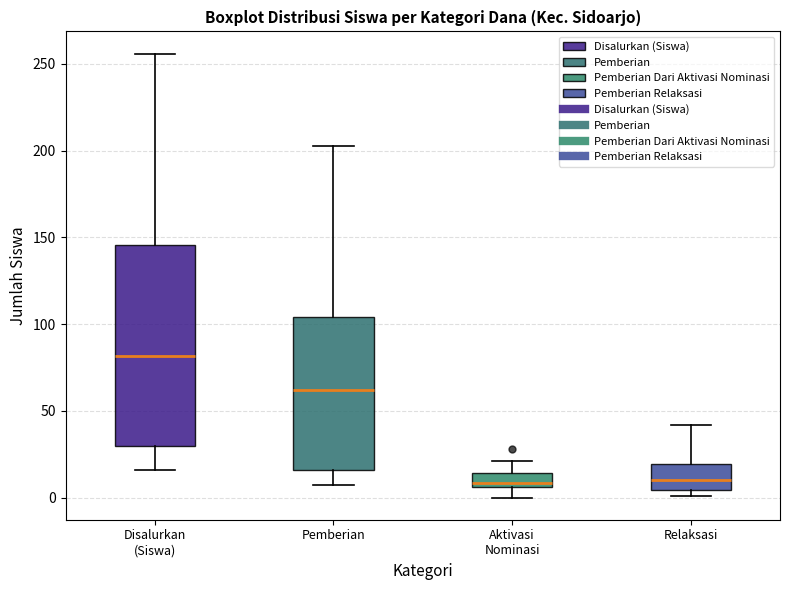

Comparing the boxes themselves (not the whiskers), which one is the tallest?

Disalurkan (Siswa)